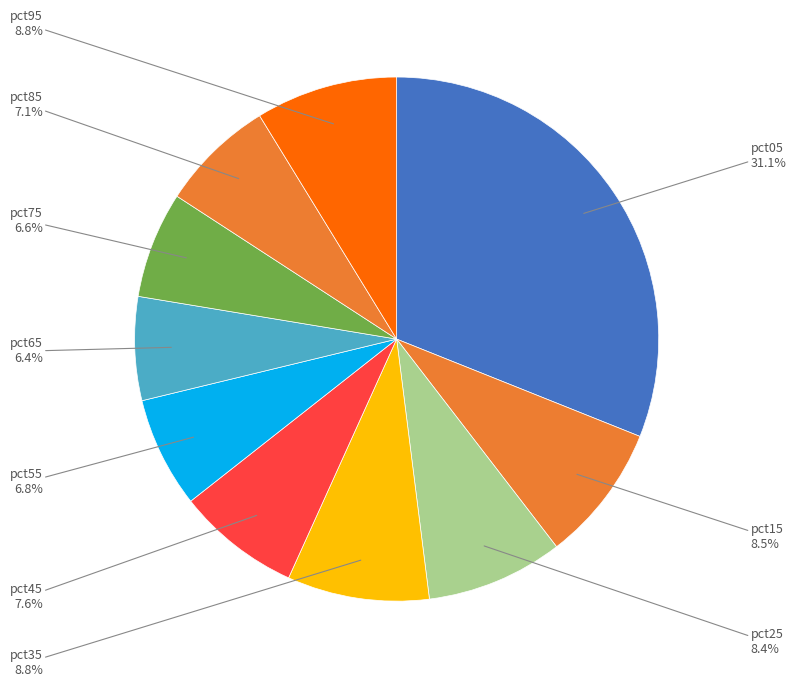

Count the number of slices in the pie.

10